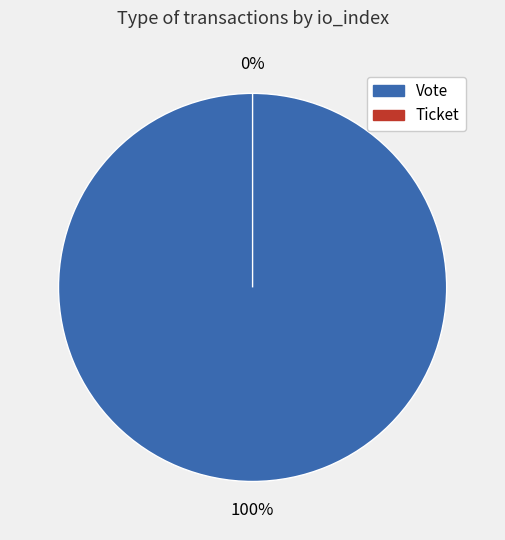

Is it true that Ticket is 12% of the pie?

False